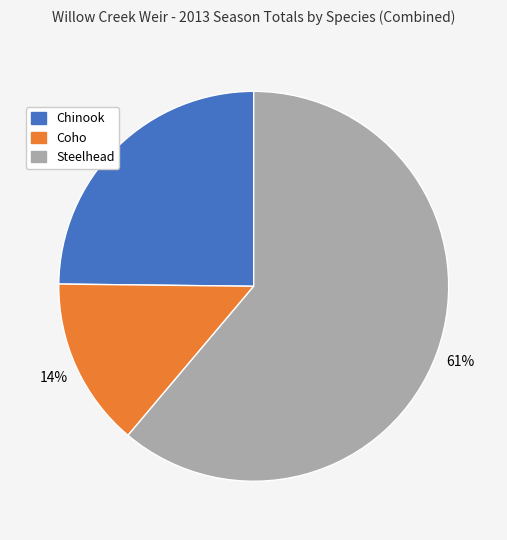

Rank the categories by value from highest to lowest.

Steelhead, Chinook, Coho